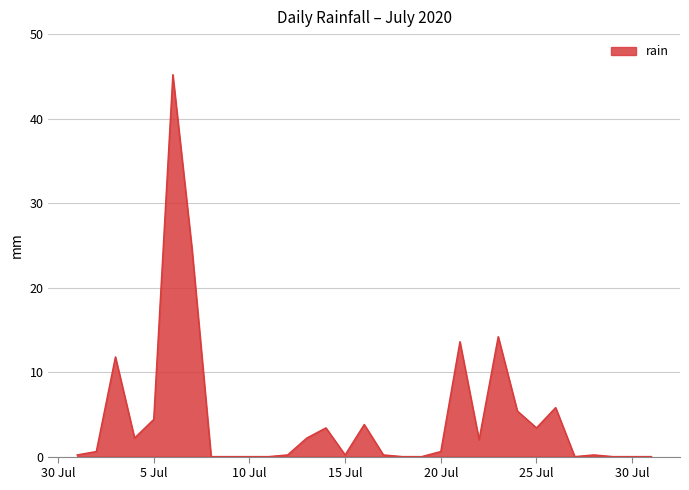

What is the maximum value shown in the chart?

45.2